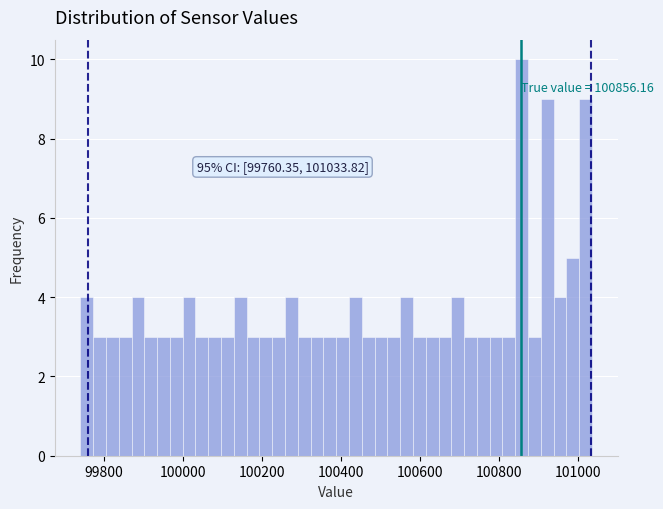

Read against the x-axis, roughly where is the centre of the tallest bar?

100860